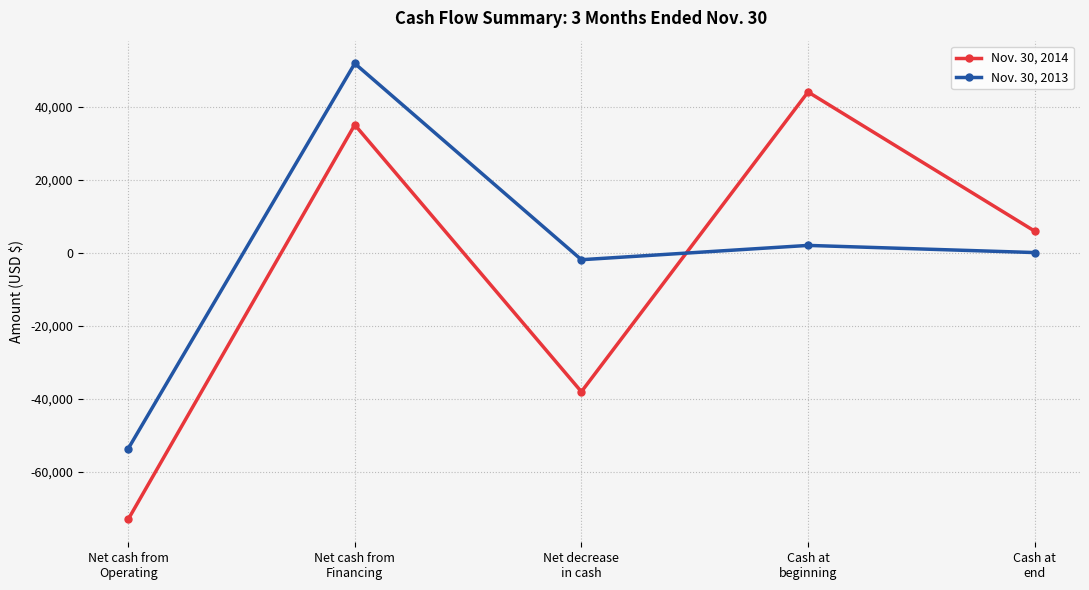

Where does the Nov. 30, 2014 series first go above 5868?

Net cash from
Financing